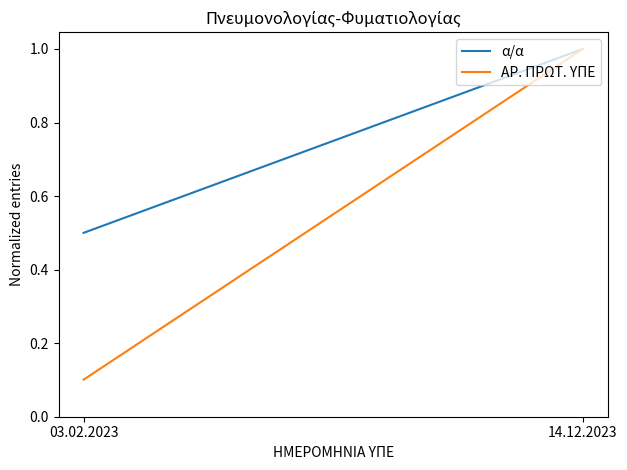

What is the spread (max minus min) of values at 03.02.2023?

0.4